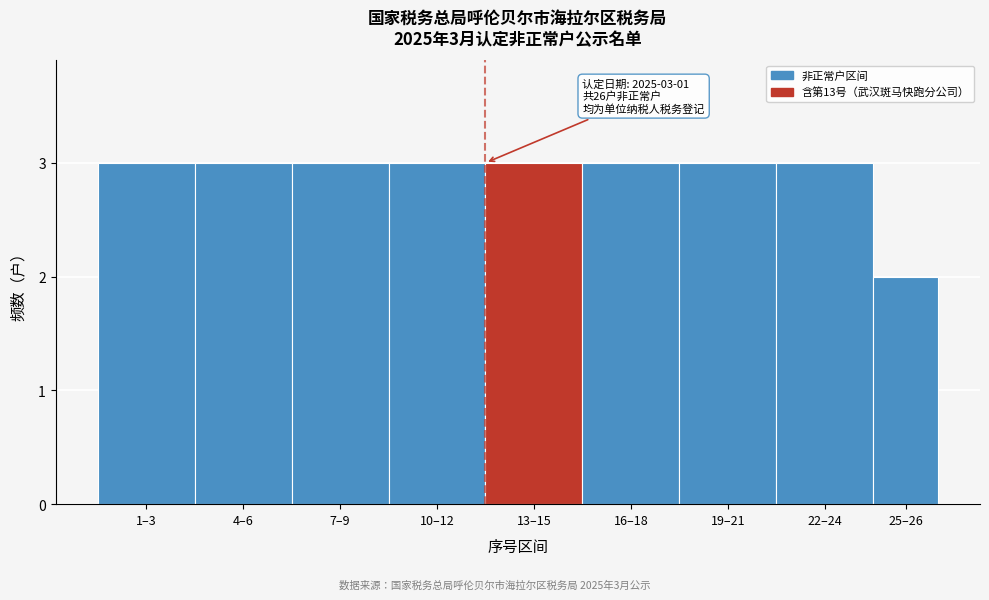

Reading left to right, transcribe all the data shown in this chart.

1–3=3	4–6=3	7–9=3	10–12=3	13–15=3	16–18=3	19–21=3	22–24=3	25–26=2